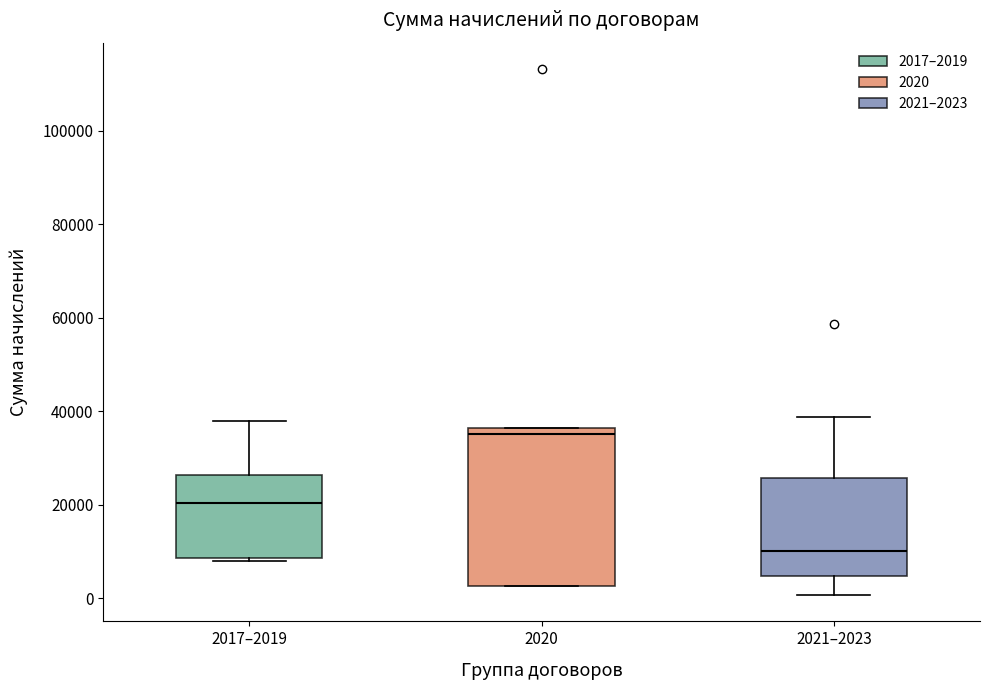

Reading left to right, read every box against the y-axis: the position of its median line, the range the box covers, and the ends of its whiskers. The values are not printed on the chart, so give them approximately, as read against the axis.

2017–2019: median 20000, box 8000 to 26000, whiskers 8000 (just below the box's lower edge) to 38000
2020: median 36000 (just below the box's upper edge), box 2000 to 36000, whiskers 2000 to 36000
2021–2023: median 10000, box 4000 to 26000, whiskers 0 to 38000